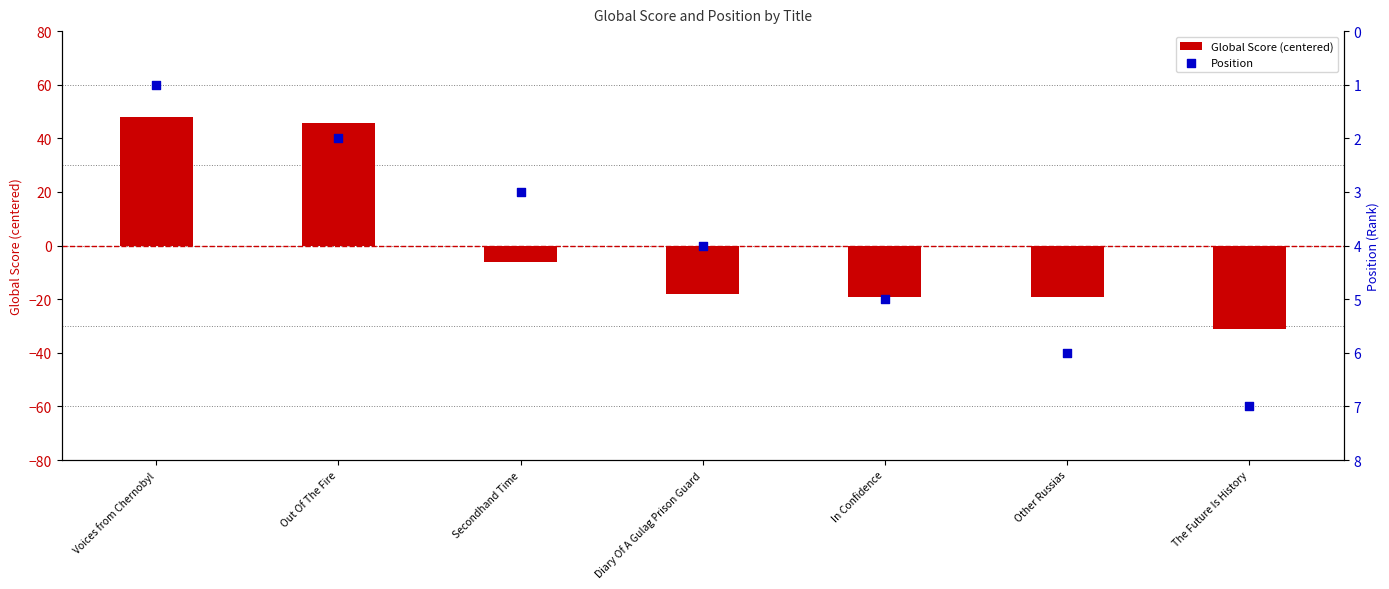

What are all the series names shown in the legend?

Global Score (centered), Position